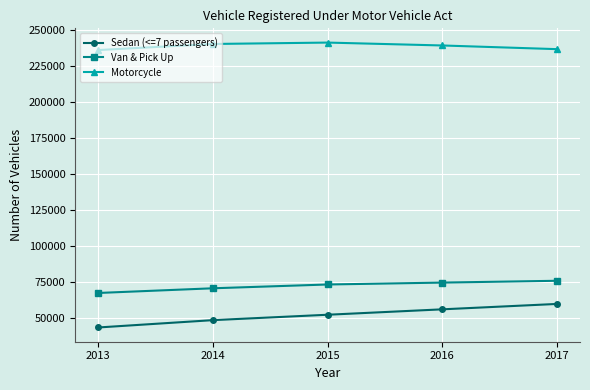

How many lines are shown in the chart?

3